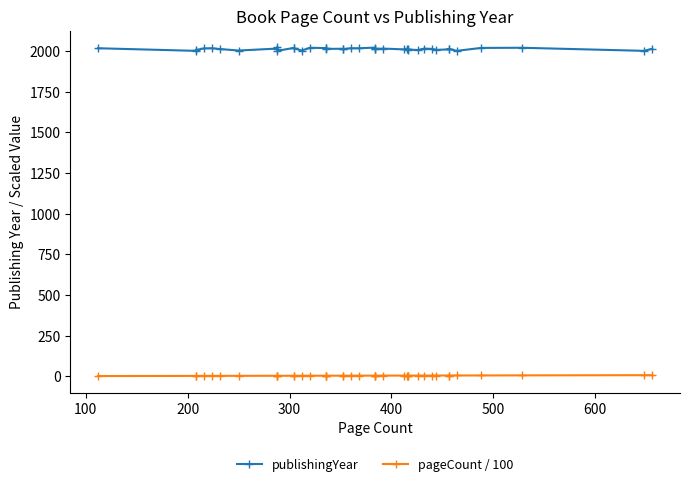

What are all the series names shown in the legend?

publishingYear, pageCount / 100